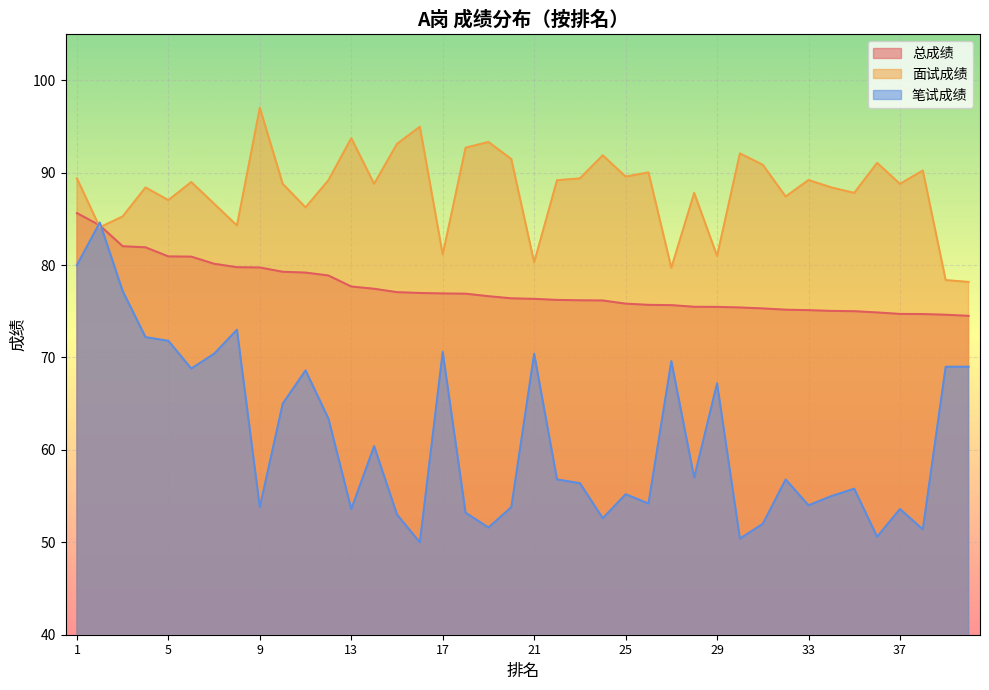

Rank the series by their maximum value, from highest to lowest.

面试成绩, 总成绩, 笔试成绩